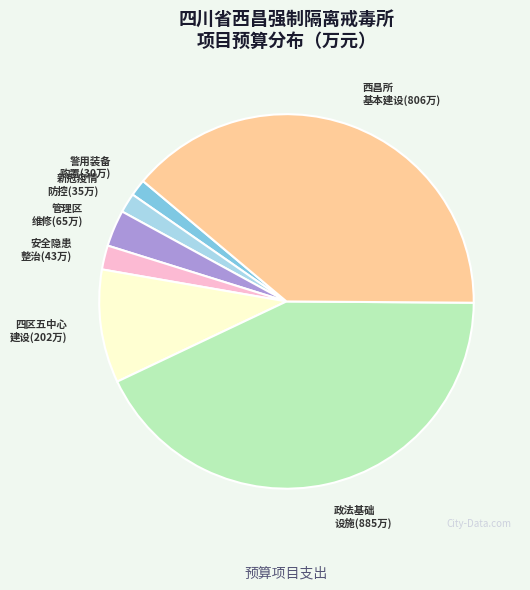

Is it true that 安全隐患 整治(43万) is 14% of the pie?

False